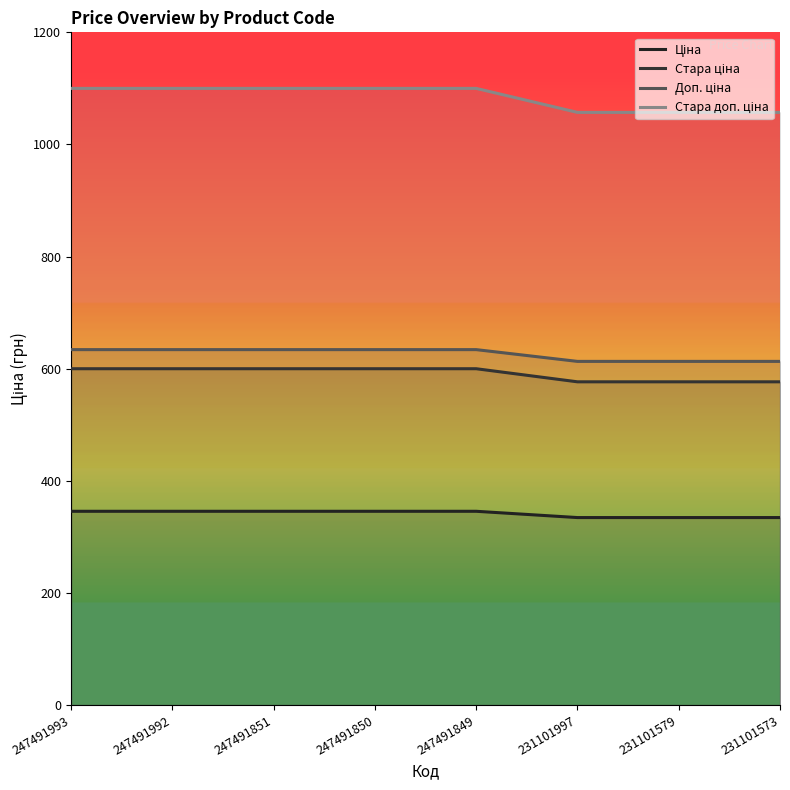

What are all the series names shown in the legend?

Ціна, Стара ціна, Доп. ціна, Стара доп. ціна